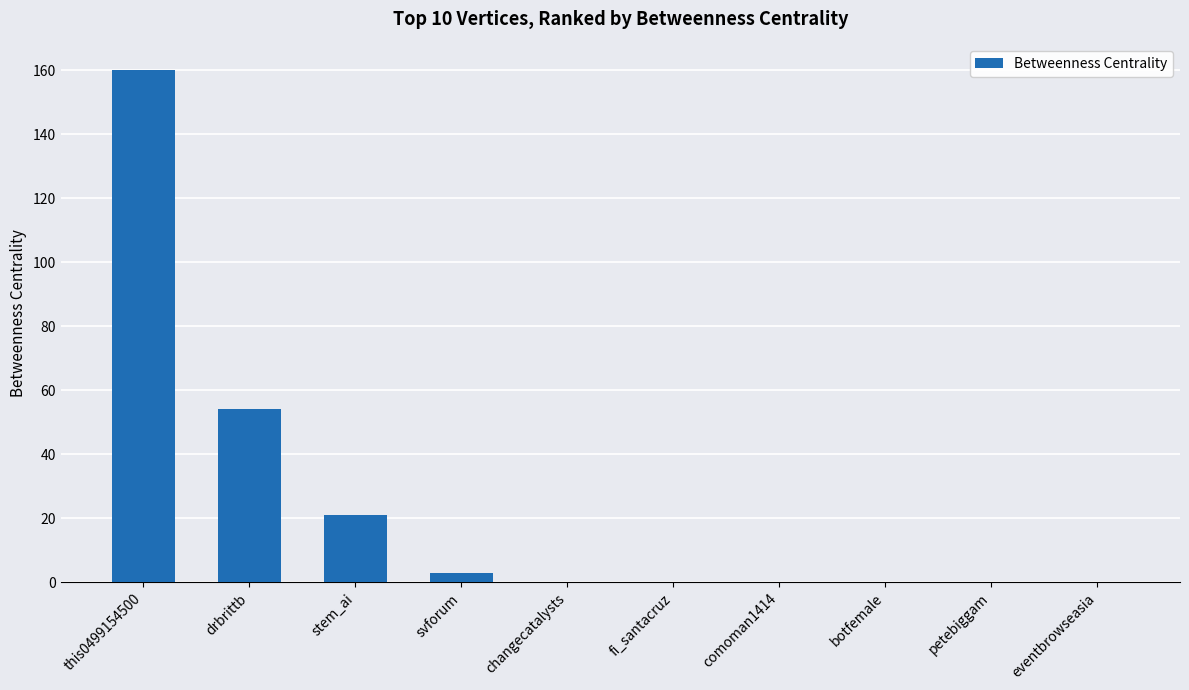

The value at eventbrowseasia is 0. True or false?

True